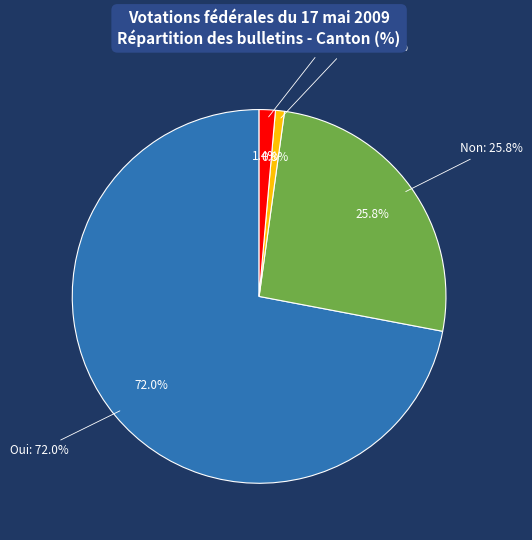

Between Bulletins nuls and Oui, which is larger?

Oui